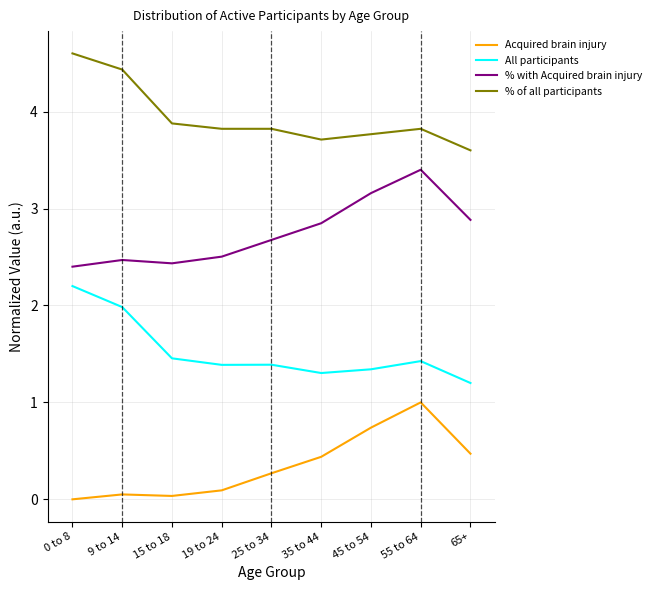

What is the difference between the maximum and minimum values in the Acquired brain injury series?

1.0